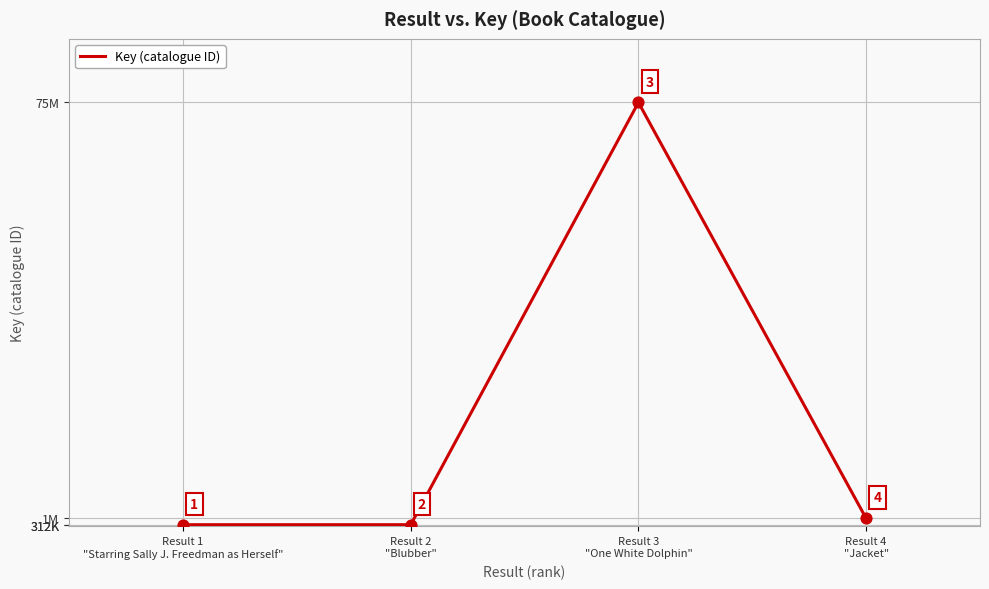

Is this an area chart (filled region under the line)?

No